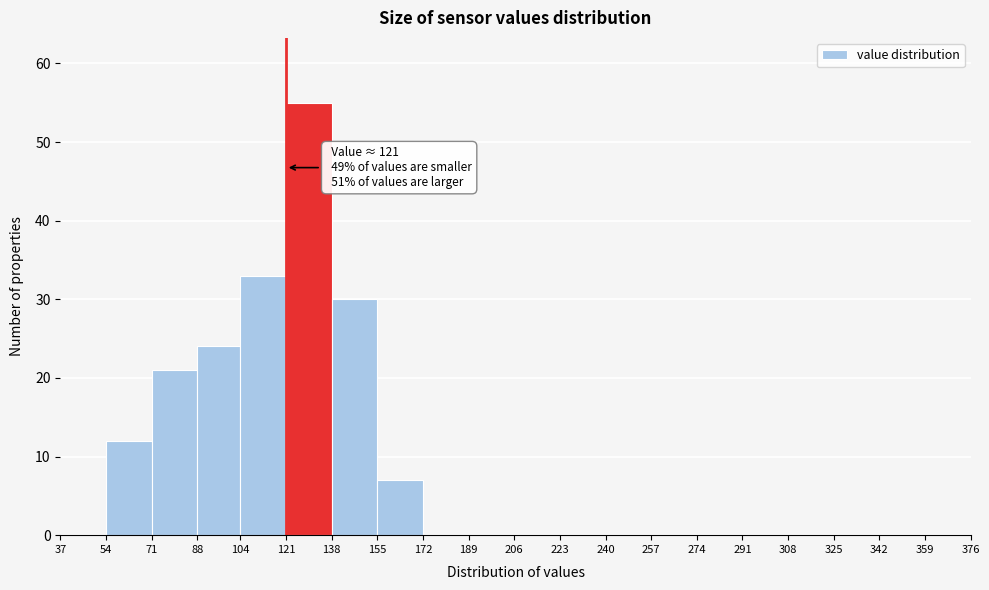

Over which range of the x-axis is the bar tallest?

121 to 138